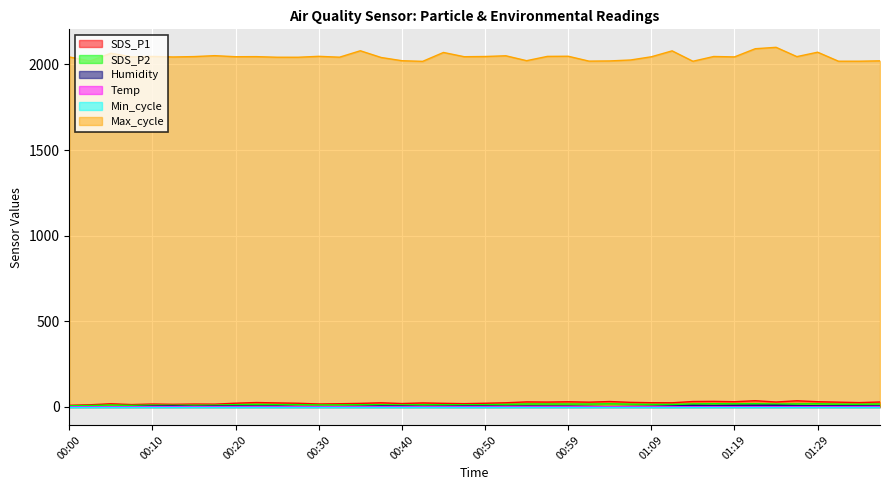

What is the value of the Max_cycle point at the 28th from the left?

2026.3